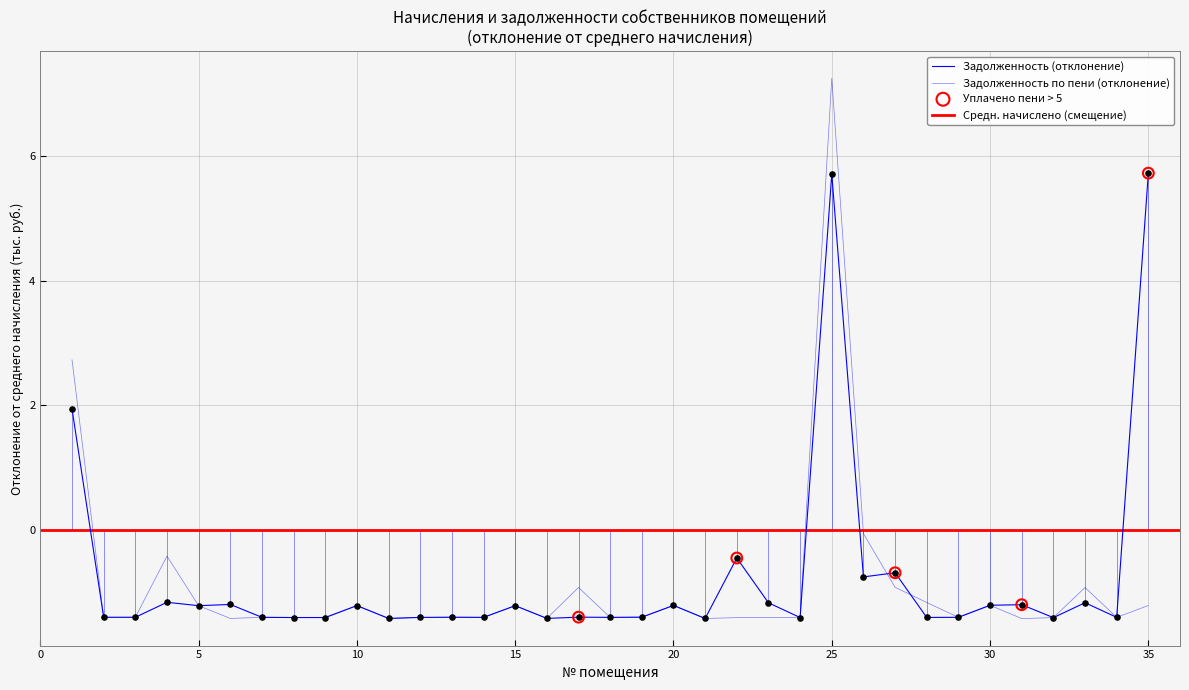

Which series reaches the maximum Y coordinate?

zadolzhennost_pen